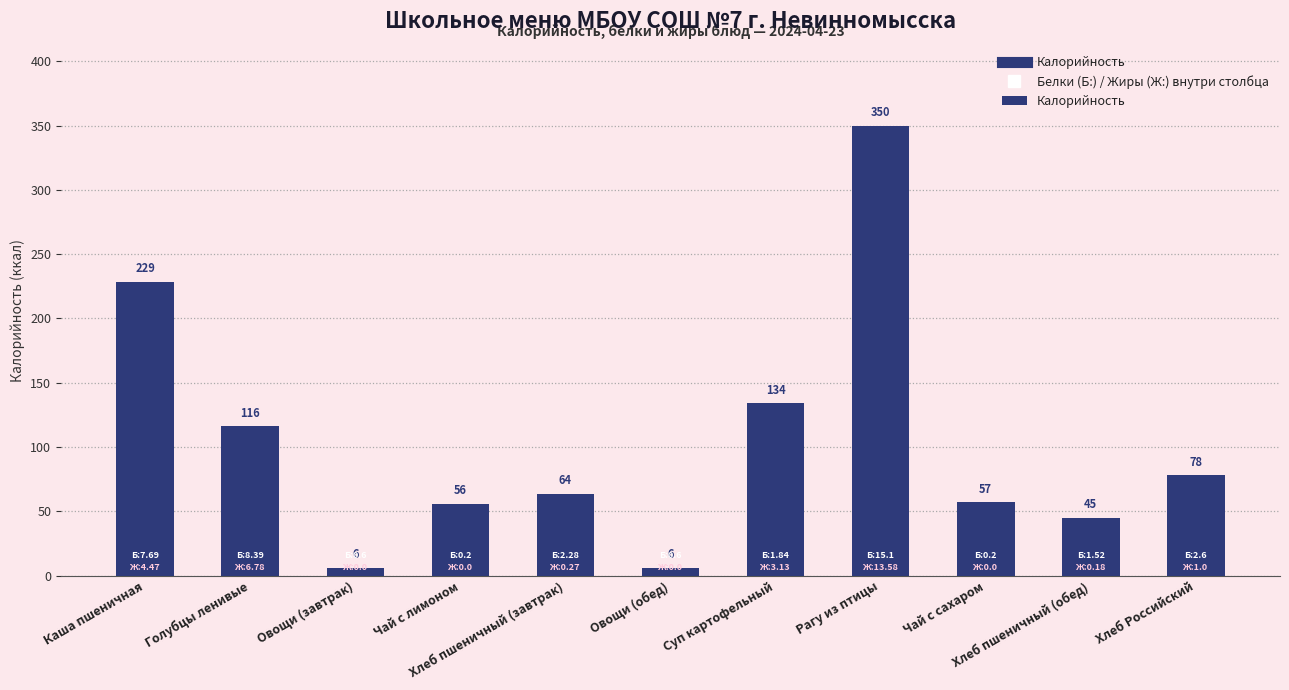

What is the smallest value displayed?

6.0